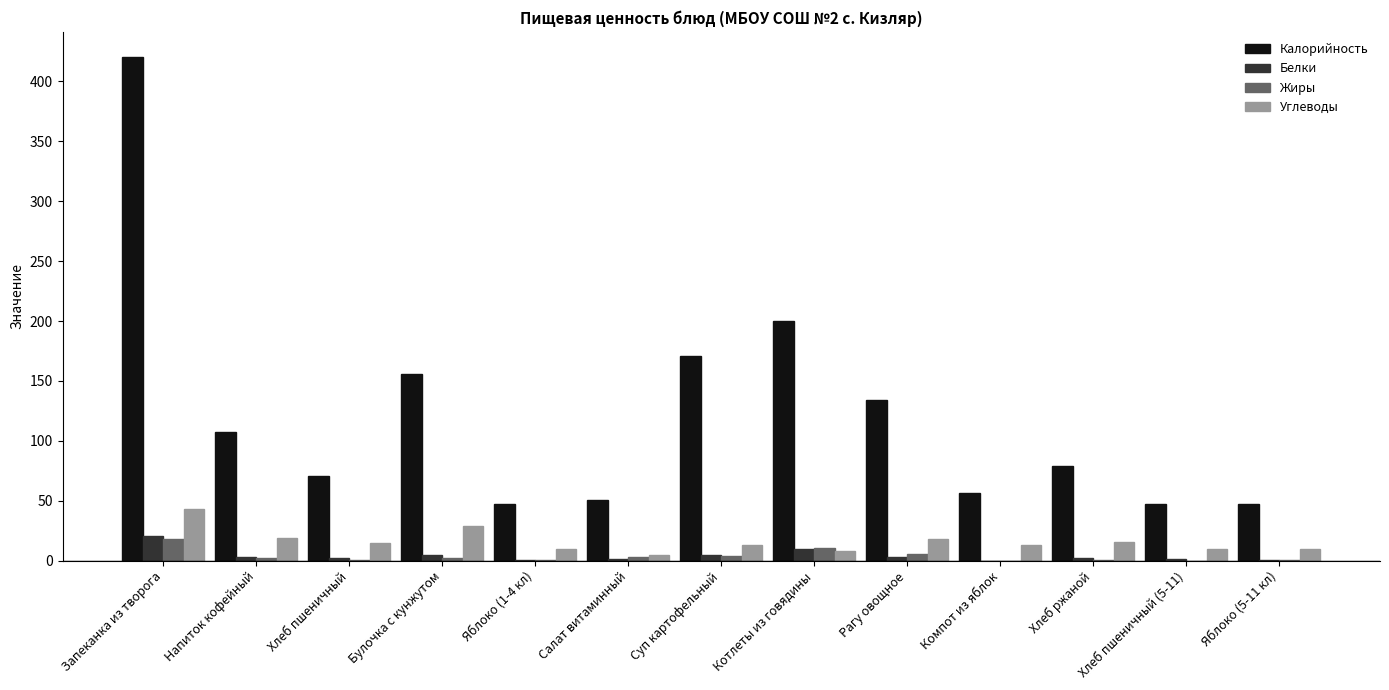

Which category has the highest value across all series?

Запеканка из творога